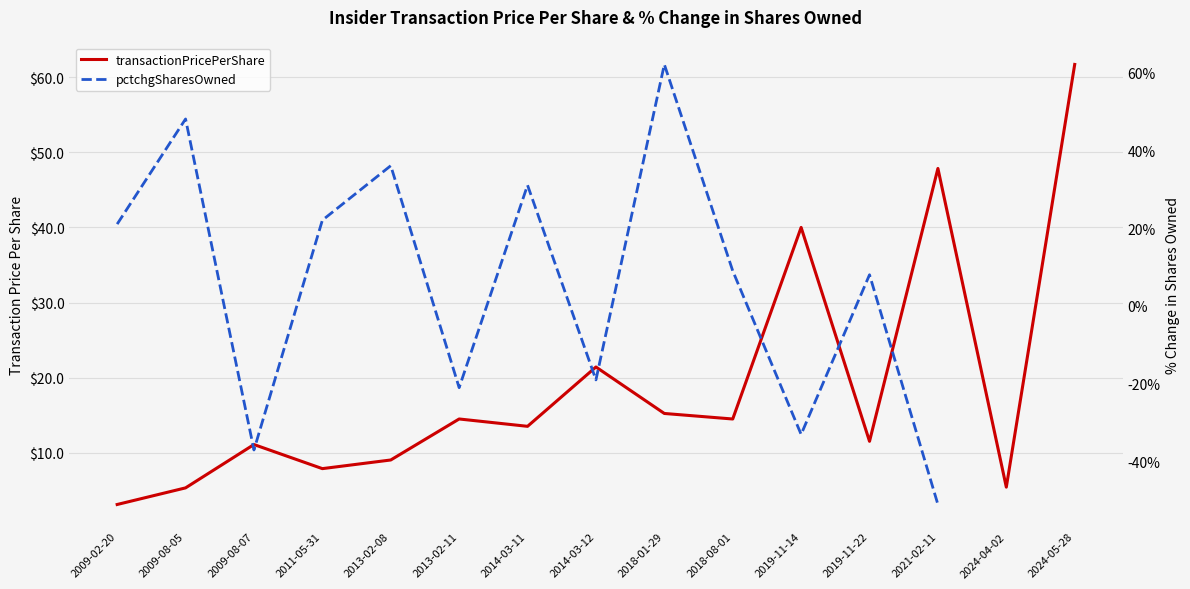

What is the value of the pctchgSharesOwned point at the 15th from the left?

-16.0